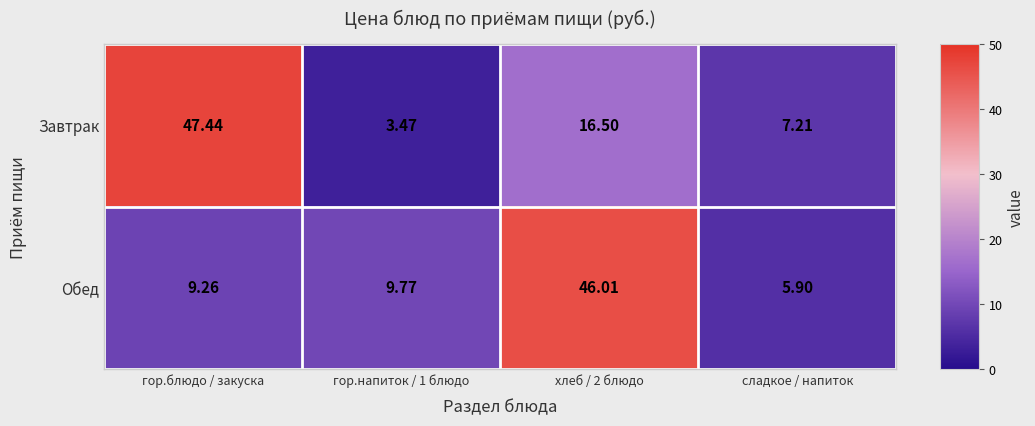

Where does the Обед series first go above 9?

гор.блюдо / закуска